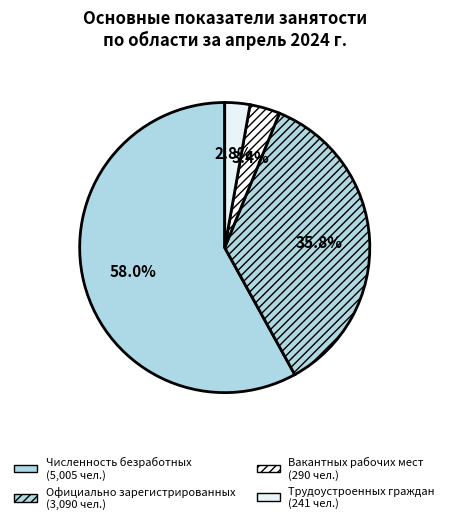

How many segments does this pie chart have?

4